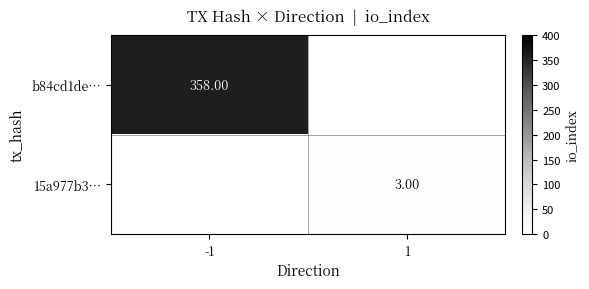

Which series has the widest spread of values?

b84cd1de…